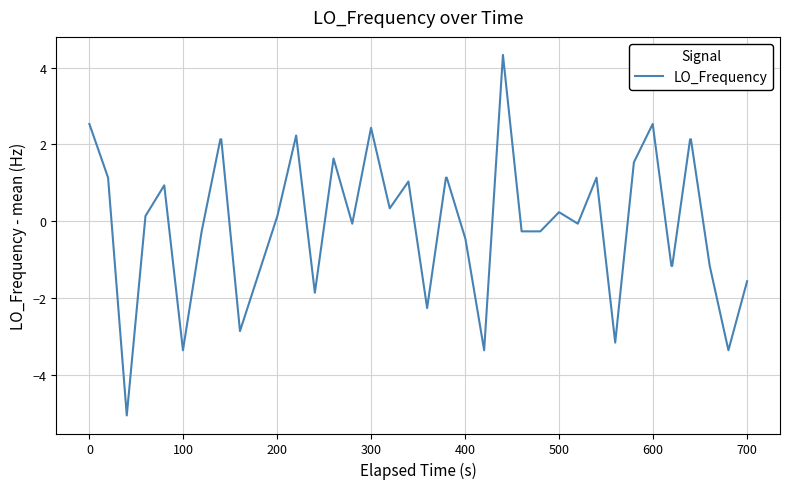

How many lines are shown in the chart?

1